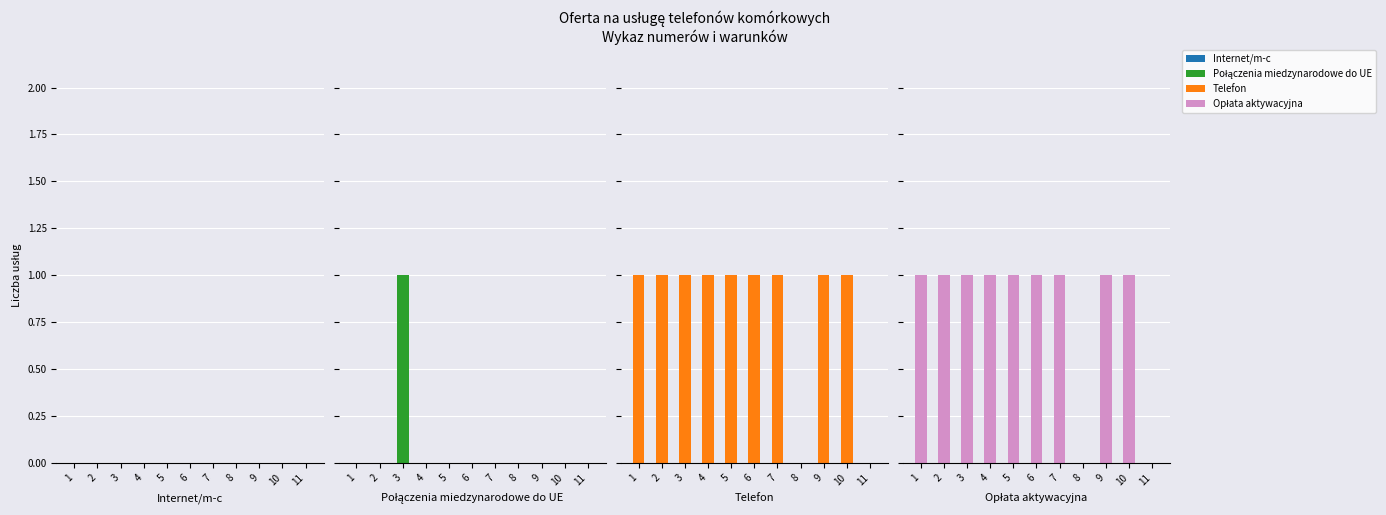

Reading left to right, transcribe all the data shown in this chart.

Internet/m-c: 0	0	0	0	0	0	0	0	0	0	0
Połączenia miedzynarodowe do UE: 0	0	1	0	0	0	0	0	0	0	0
Telefon: 1	1	1	1	1	1	1	0	1	1	0
Opłata aktywacyjna: 1	1	1	1	1	1	1	0	1	1	0